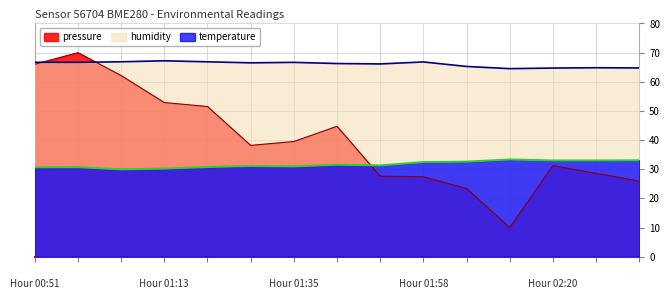

Which category has the highest value across all series?

00:58